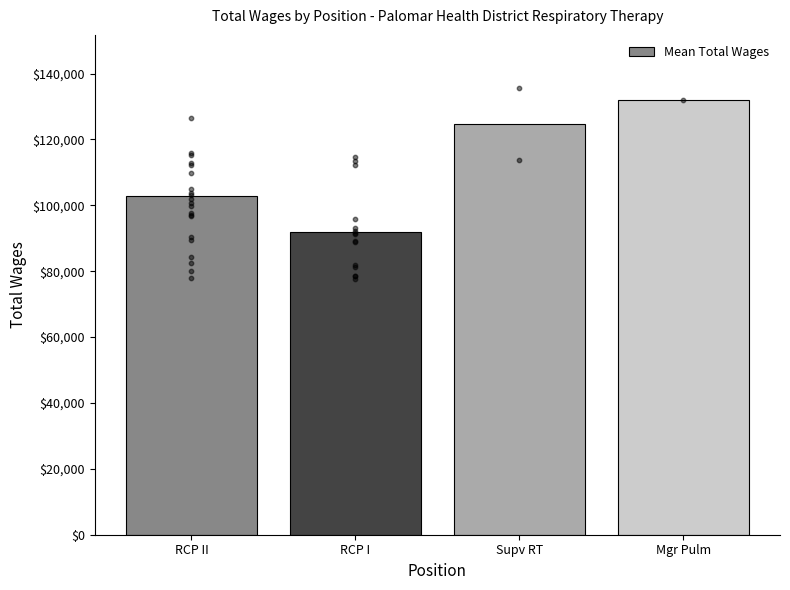

What is the change in value from RCP II to Supv RT?

+21785.0